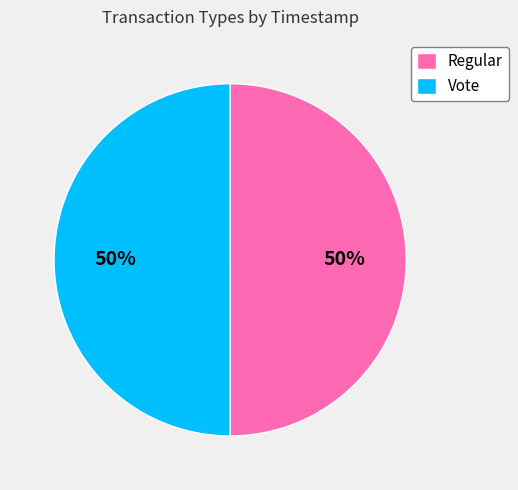

True or false: Vote accounts for 50% of the total.

True